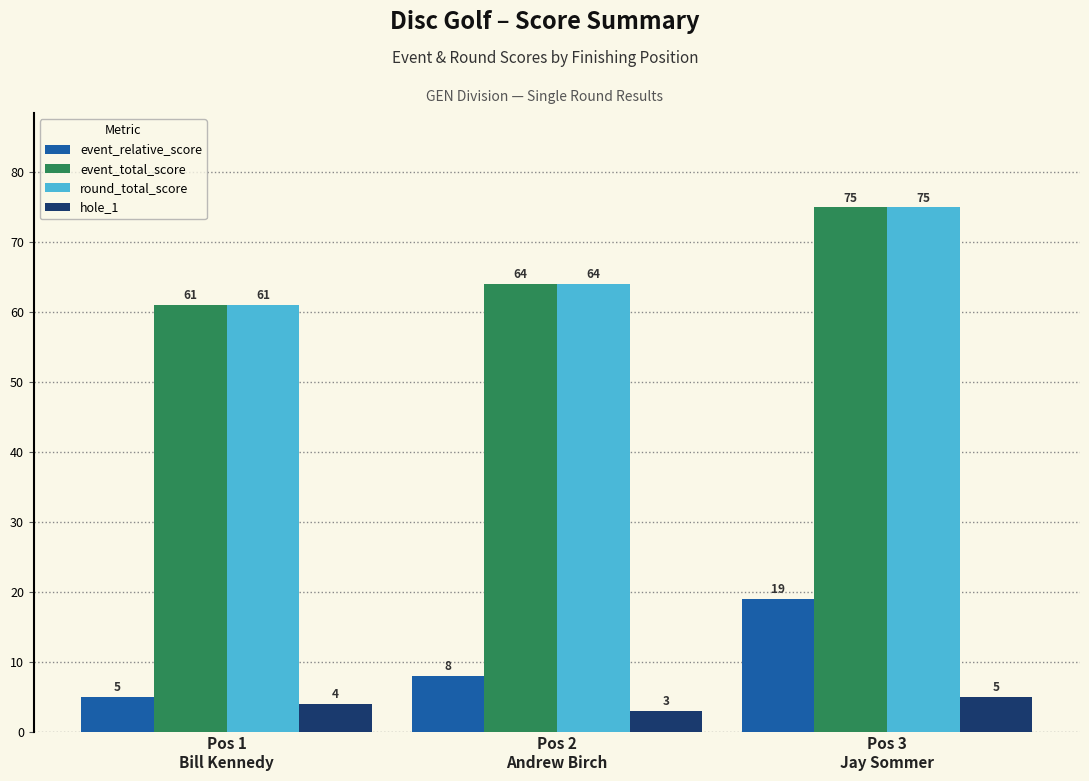

Where is event_relative_score nearest to the value 12?

Pos 2
Andrew Birch